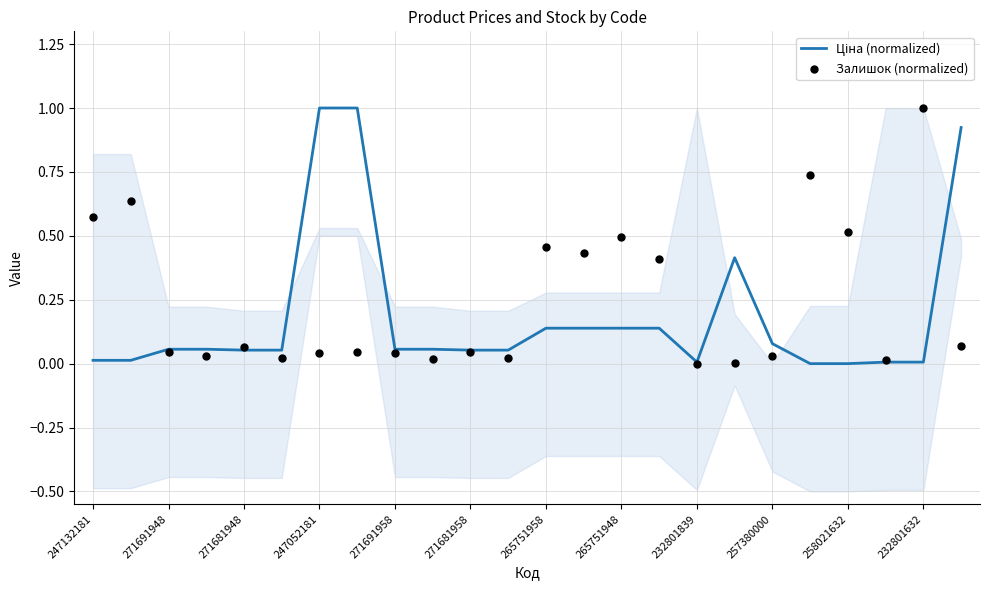

Which series contains the lowest Y value?

Ціна (normalized)